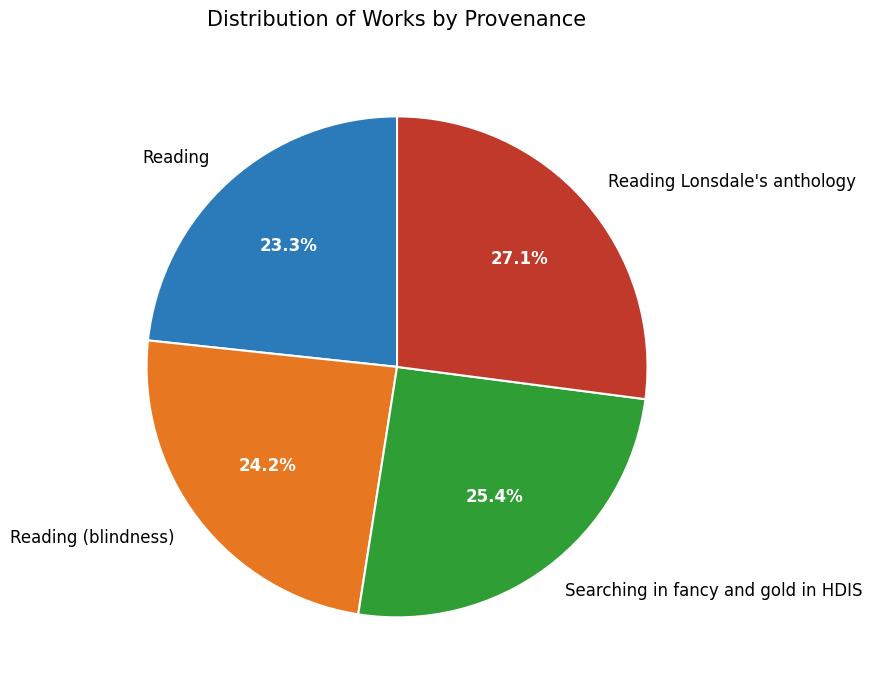

To the nearest percent, what is the combined percentage of Reading and Reading Lonsdale's anthology?

50%